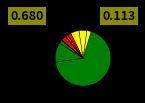

Which slice is the largest?

Арматура Ат-VI д-14мм